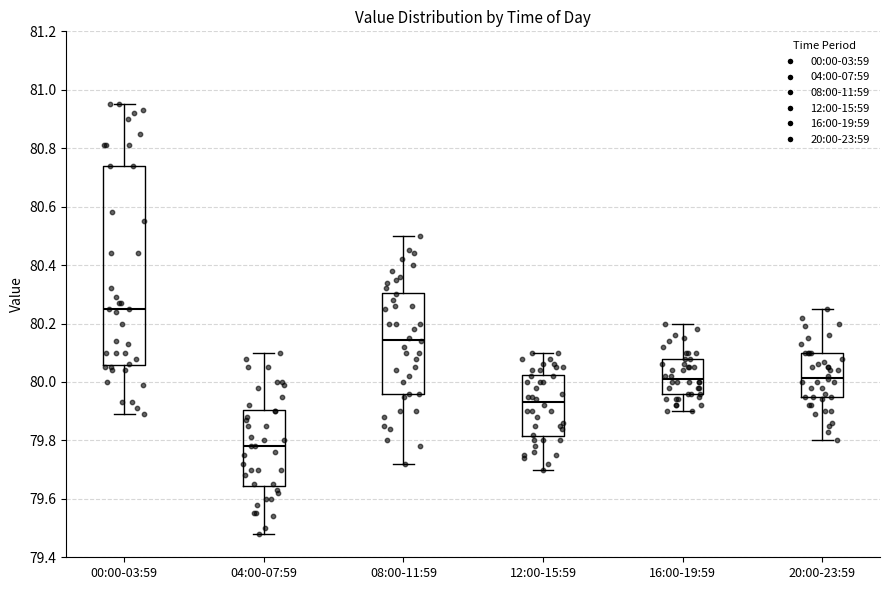

Reading left to right, read every box against the y-axis: the position of its median line, the range the box covers, and the ends of its whiskers. The values are not printed on the chart, so give them approximately, as read against the axis.

00:00-03:59: median 80.26, box 80.06 to 80.74, whiskers 79.90 to 80.96
04:00-07:59: median 79.78, box 79.64 to 79.90, whiskers 79.48 to 80.10
08:00-11:59: median 80.14, box 79.96 to 80.30, whiskers 79.72 to 80.50
12:00-15:59: median 79.94, box 79.82 to 80.02, whiskers 79.70 to 80.10
16:00-19:59: median 80.02, box 79.96 to 80.08, whiskers 79.90 to 80.20
20:00-23:59: median 80.02, box 79.94 to 80.10, whiskers 79.80 to 80.26